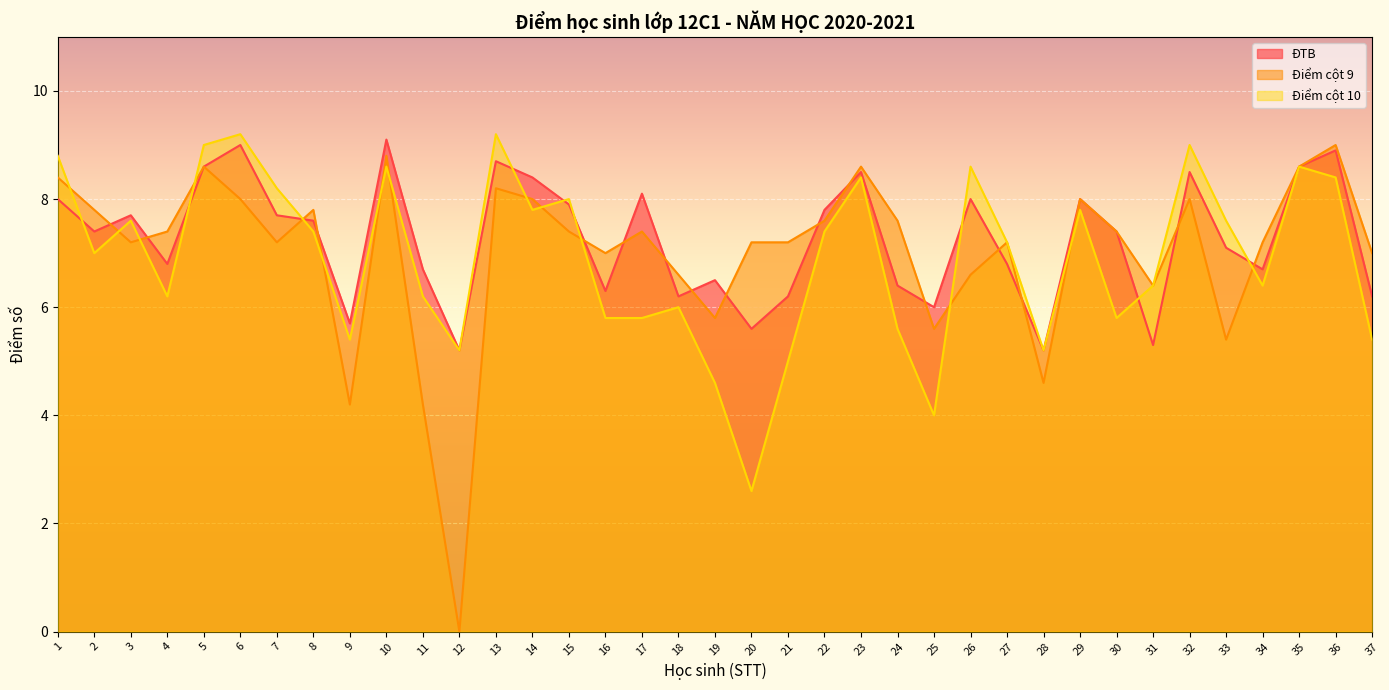

Which category has the lowest value in the Điểm cột 10 series?

20